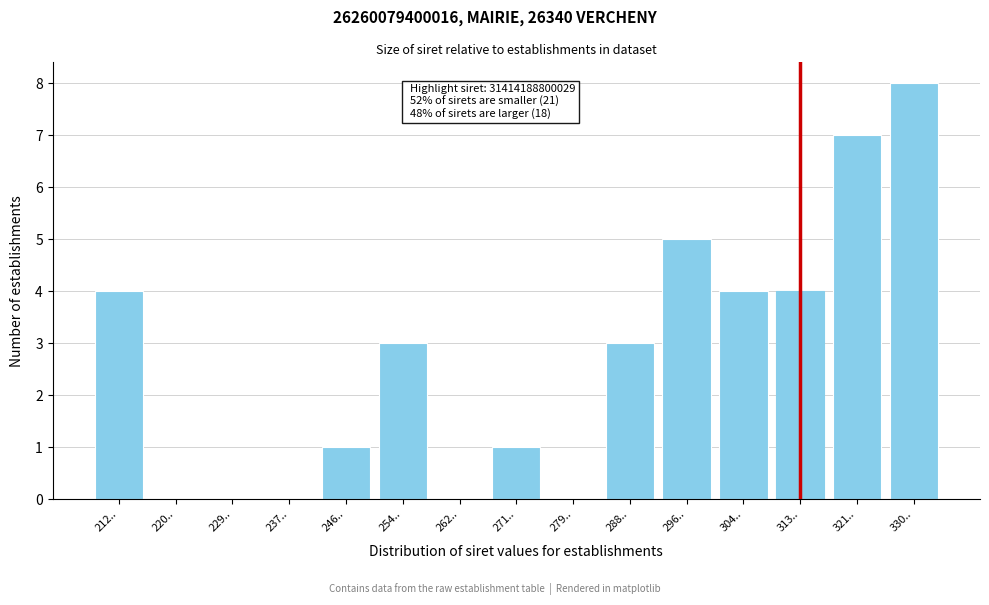

Reading right to left, extract all data points from this chart.

330..=8	321..=7	313..=4	304..=4	296..=5	288..=3	279..=0	271..=1	262..=0	254..=3	246..=1	237..=0	229..=0	220..=0	212..=4